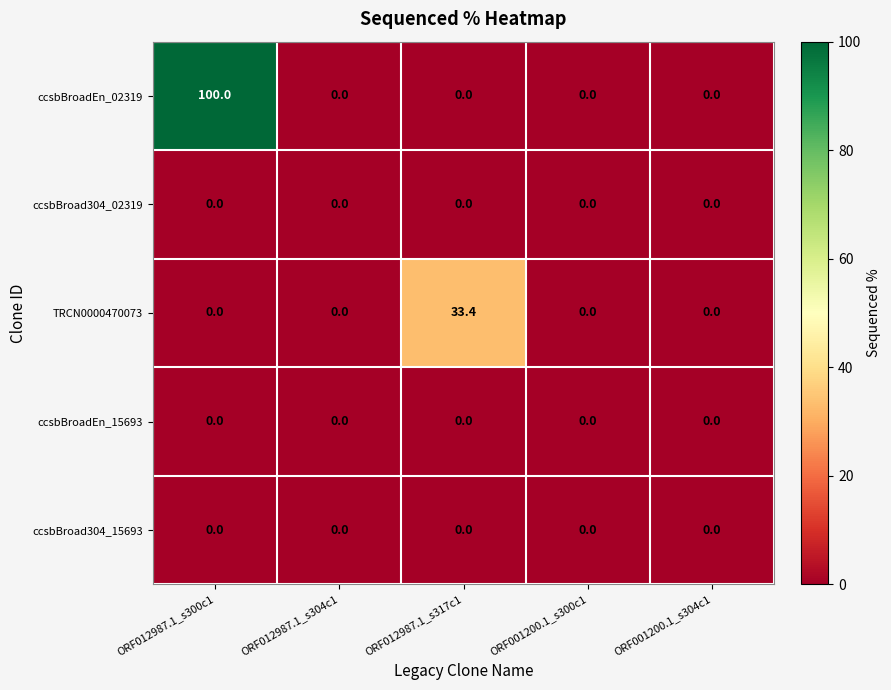

Reading right to left, list all the values displayed in this chart.

ccsbBroadEn_02319: ORF001200.1_s304c1=0.0	ORF001200.1_s300c1=0.0	ORF012987.1_s317c1=0.0	ORF012987.1_s304c1=0.0	ORF012987.1_s300c1=100.0
ccsbBroad304_02319: ORF001200.1_s304c1=0.0	ORF001200.1_s300c1=0.0	ORF012987.1_s317c1=0.0	ORF012987.1_s304c1=0.0	ORF012987.1_s300c1=0.0
TRCN0000470073: ORF001200.1_s304c1=0.0	ORF001200.1_s300c1=0.0	ORF012987.1_s317c1=33.4	ORF012987.1_s304c1=0.0	ORF012987.1_s300c1=0.0
ccsbBroadEn_15693: ORF001200.1_s304c1=0.0	ORF001200.1_s300c1=0.0	ORF012987.1_s317c1=0.0	ORF012987.1_s304c1=0.0	ORF012987.1_s300c1=0.0
ccsbBroad304_15693: ORF001200.1_s304c1=0.0	ORF001200.1_s300c1=0.0	ORF012987.1_s317c1=0.0	ORF012987.1_s304c1=0.0	ORF012987.1_s300c1=0.0